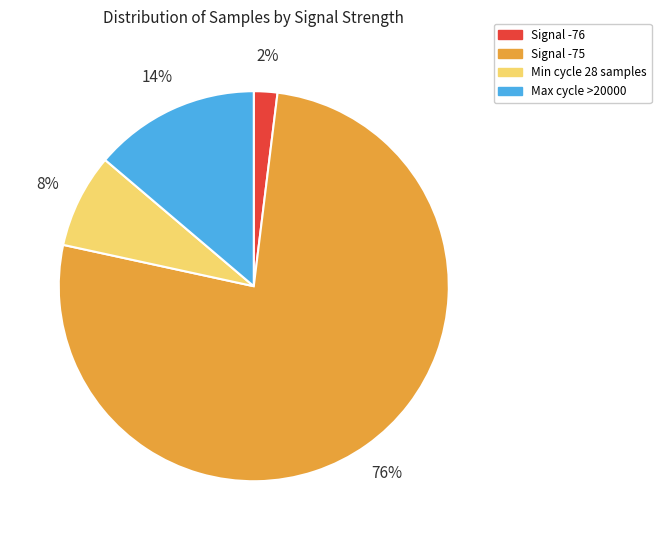

Which slice is the smallest?

Signal -76